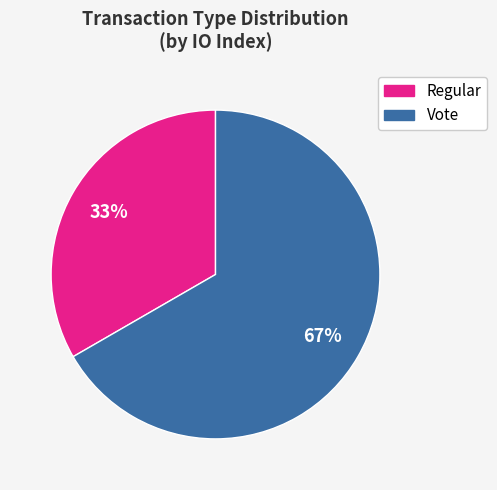

Is the sum of Regular and Vote greater than half?

Yes